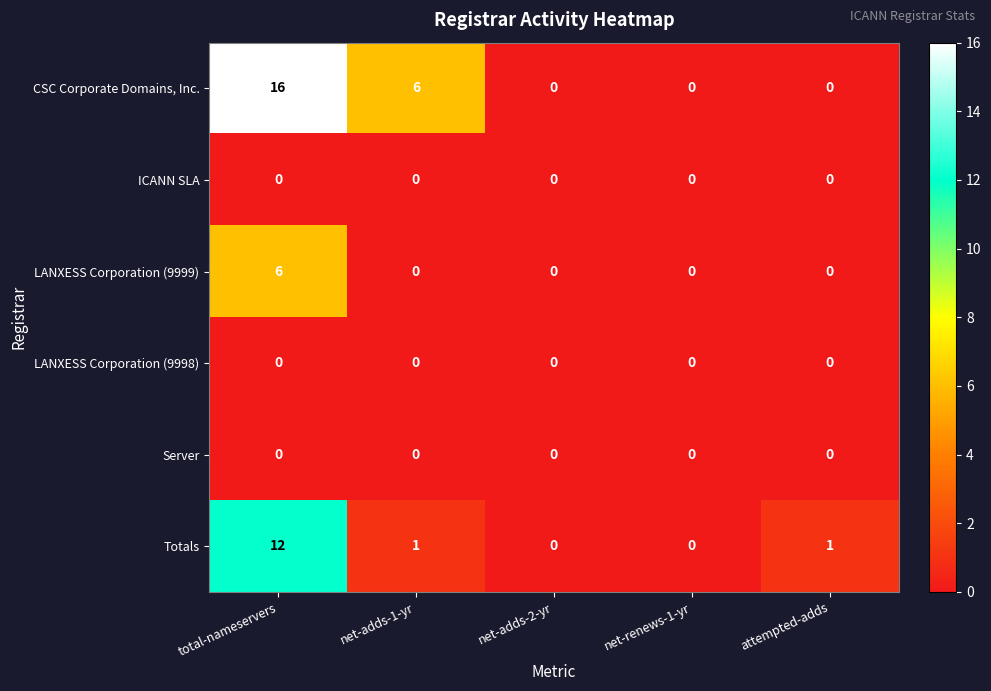

How many CSC Corporate Domains, Inc. values are between 0 and 6?

4